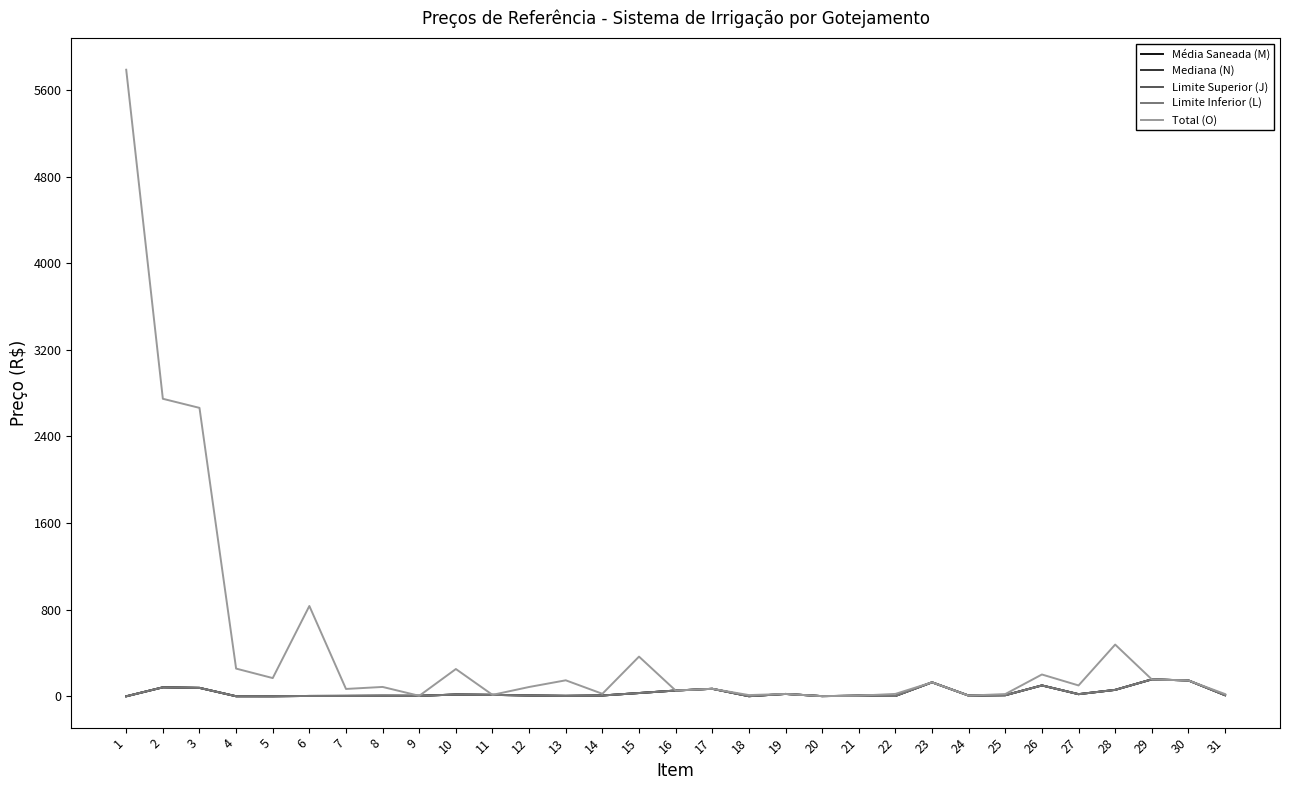

At which label is Média Saneada (M) closest to 78?

3